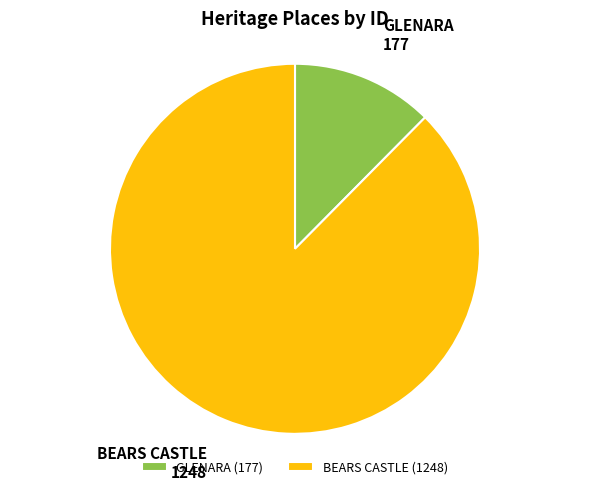

Which category has the smallest portion of the pie?

GLENARA